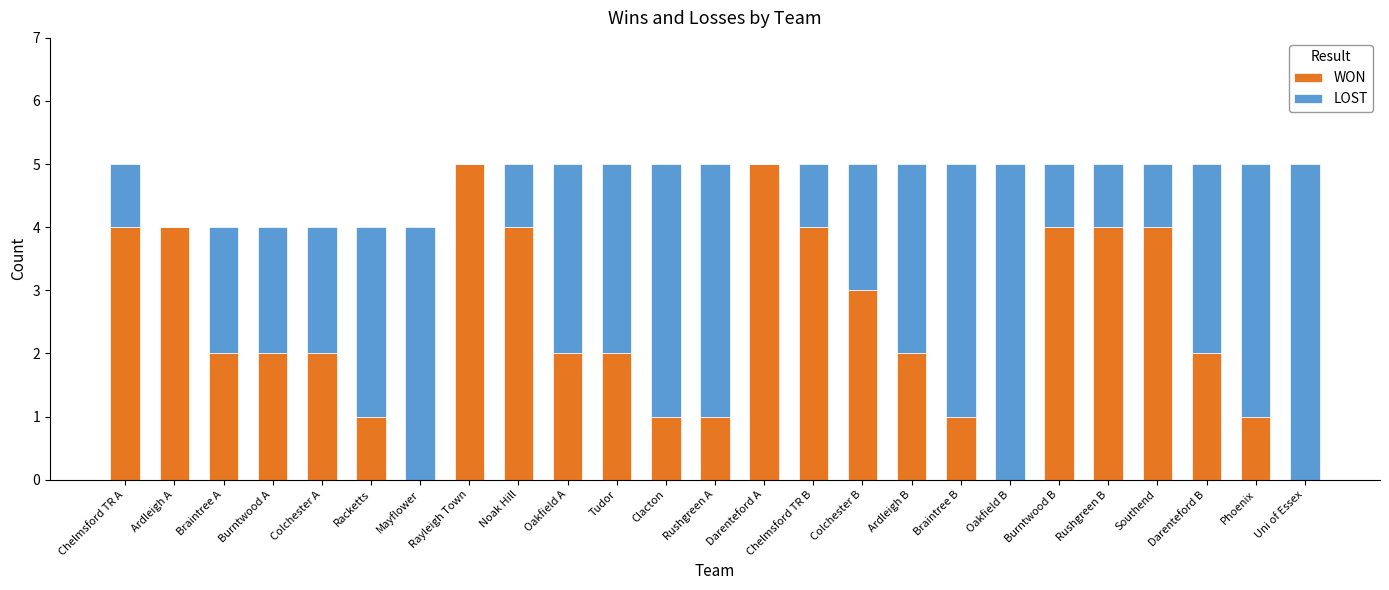

True or false: WON has a value of 0 at Rushgreen A.

False